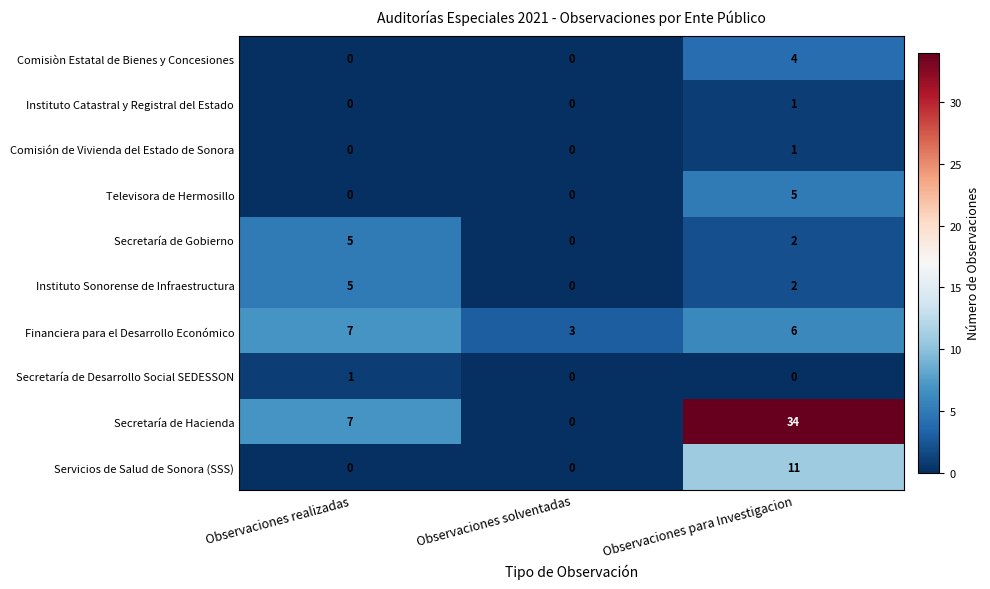

What is the spread (max minus min) of values at Observaciones para Investigacion?

34